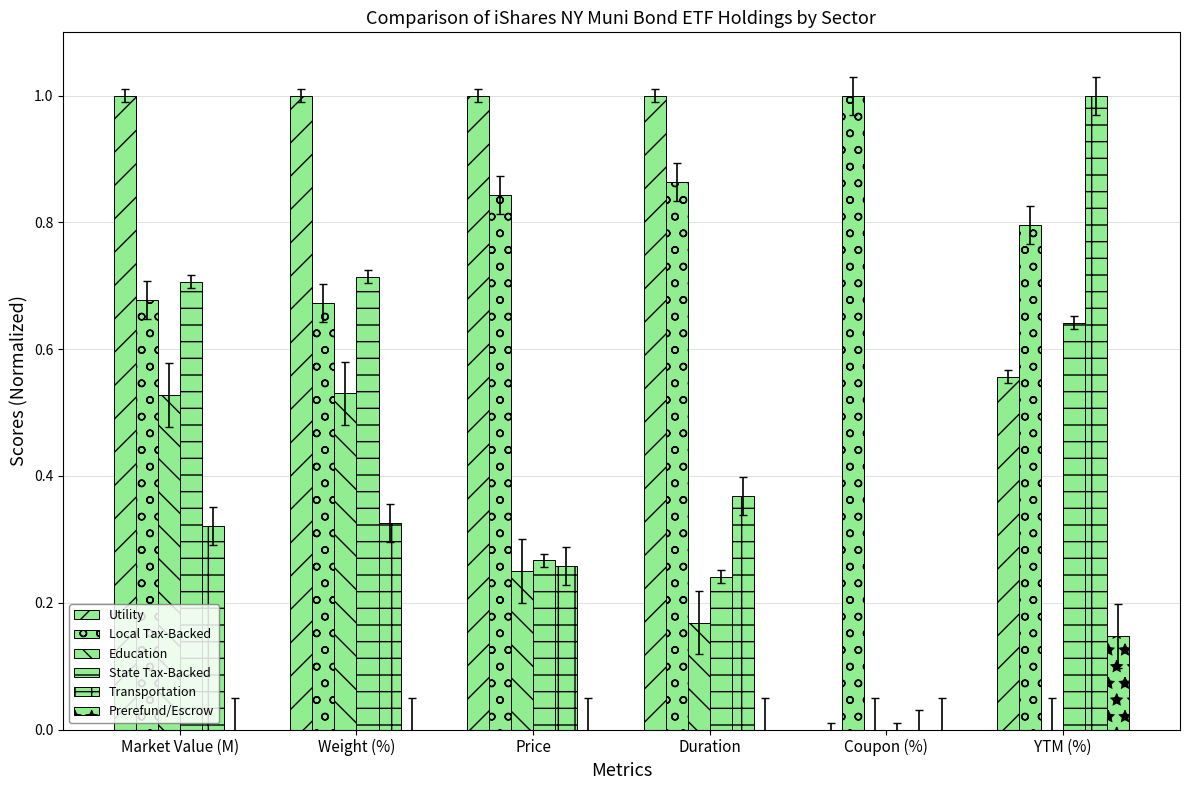

Which series has the largest total across all categories?

Local Tax-Backed